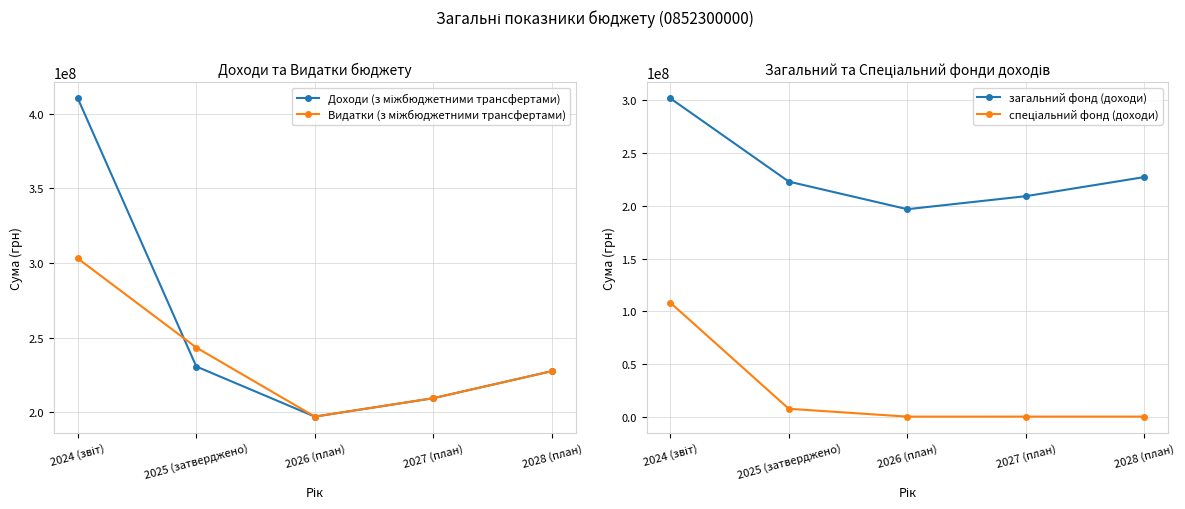

True or false: Видатки (з міжбюджетними трансфертами) and загальний фонд (доходи) cross at least once.

False